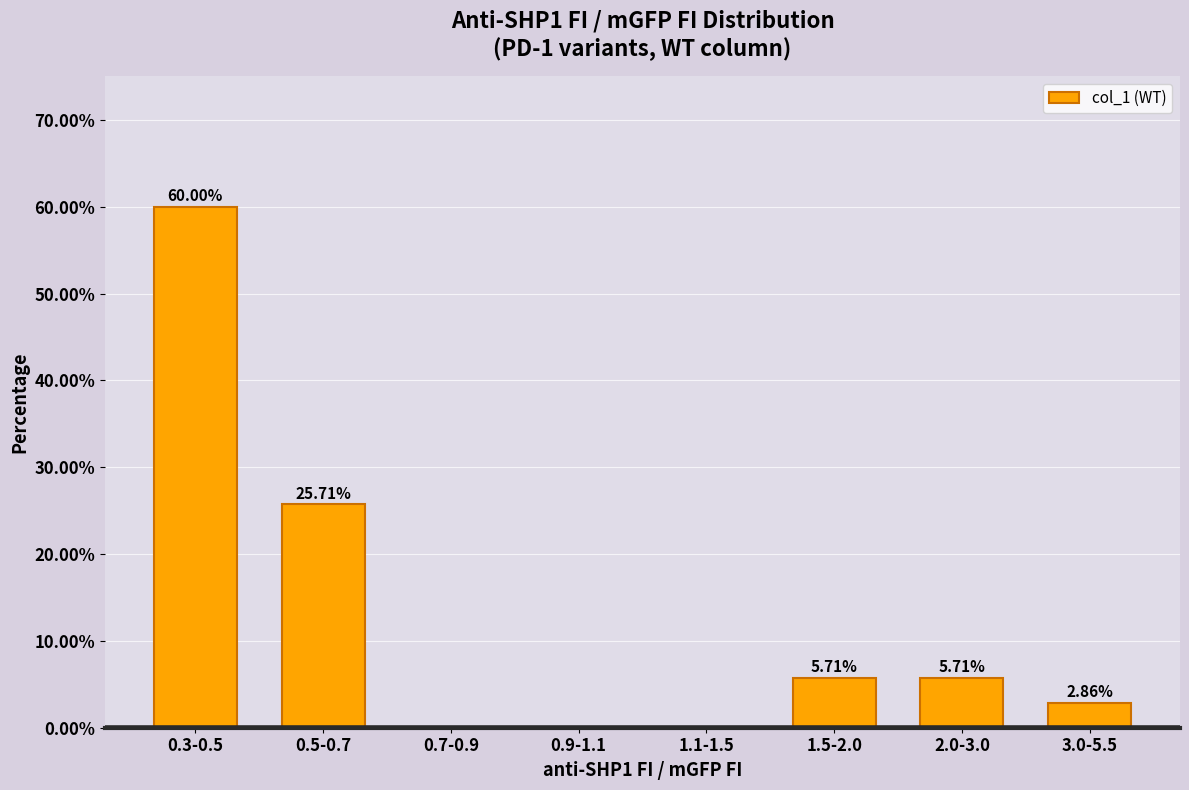

What is the sum of the values at 2.0-3.0 and 0.5-0.7?

31.4